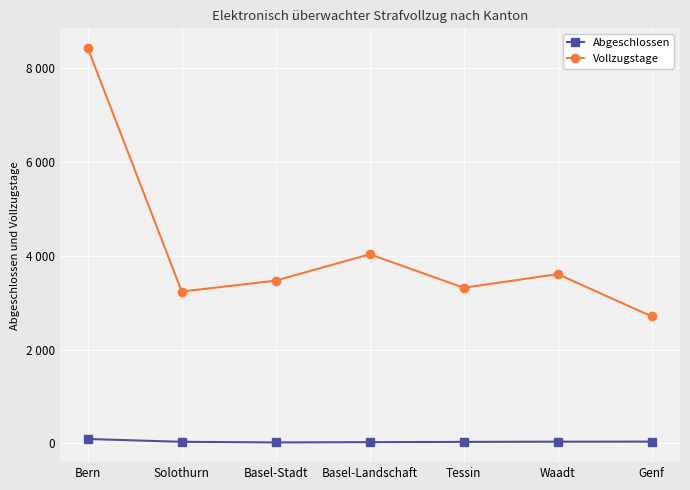

Where does the Vollzugstage series first go above 3472?

Bern